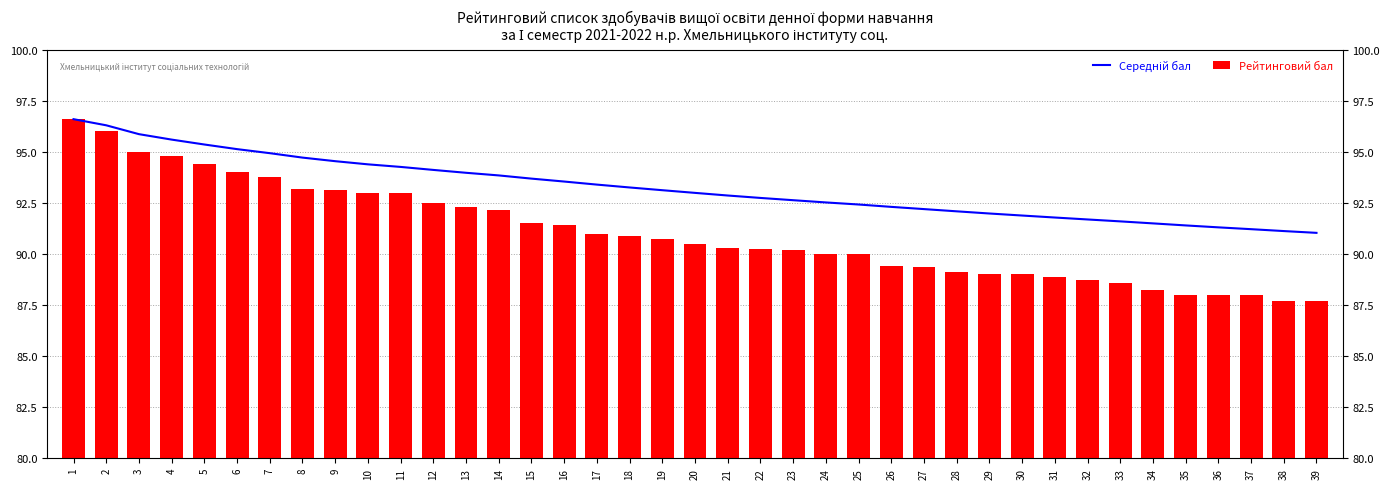

How many bars are there in total?

78